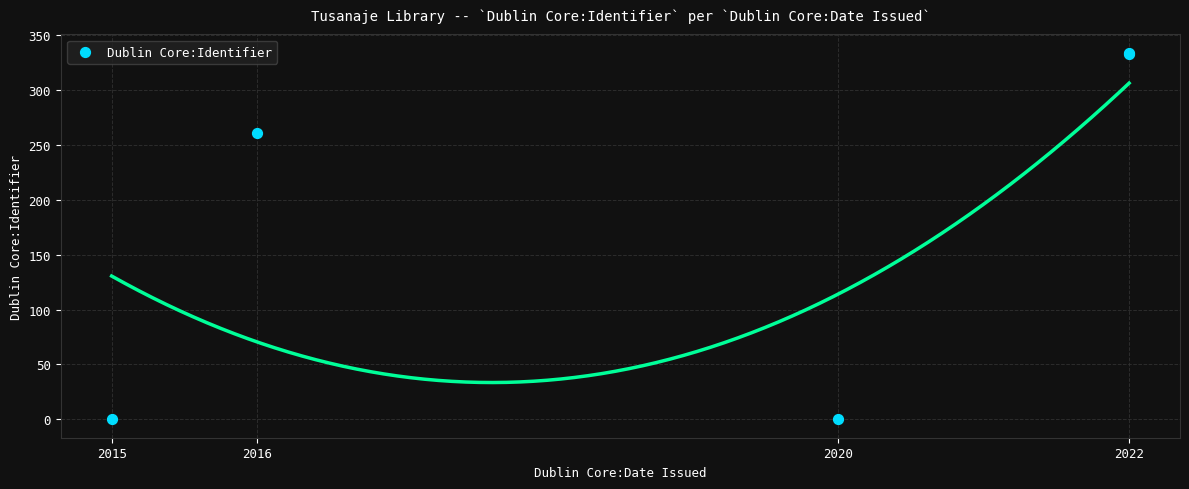

What Y value in the scatter plot is closest to 167?

261